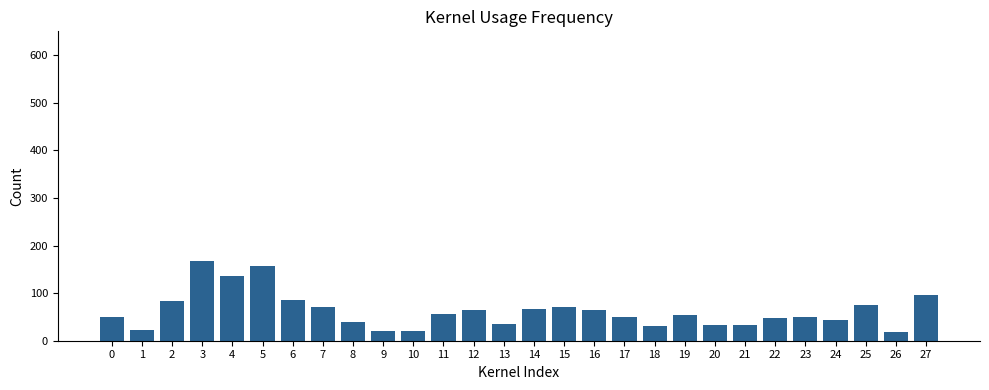

The value at 5 is 273. True or false?

False